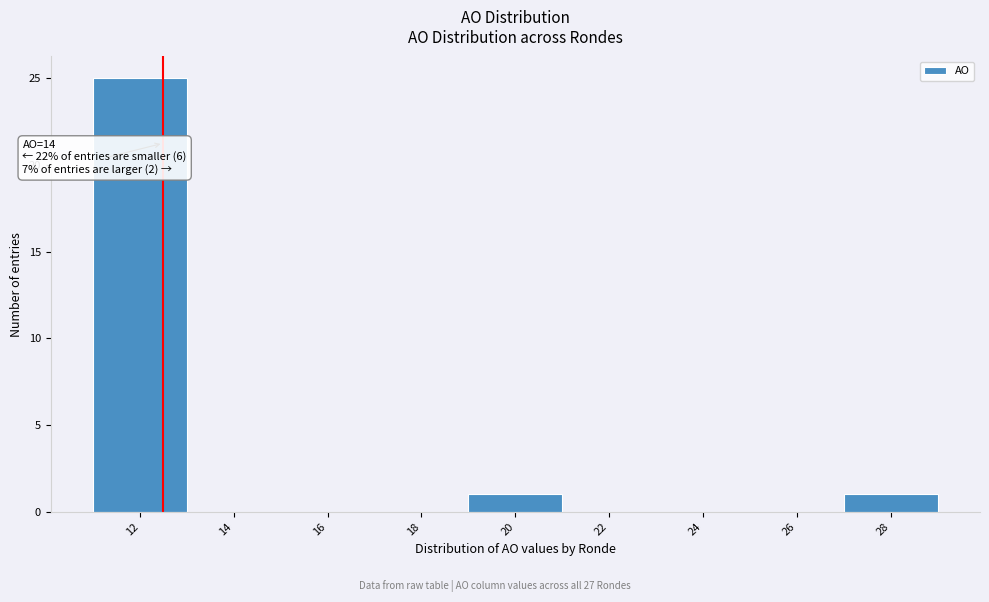

Reading right to left, list all the values displayed in this chart.

28=1	26=0	24=0	22=0	20=1	18=0	16=0	14=0	12=25